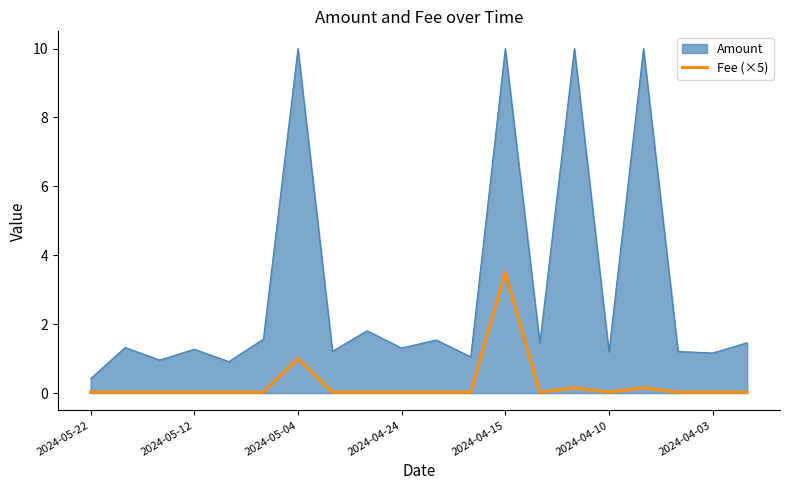

What is the minimum value for Amount?

0.4